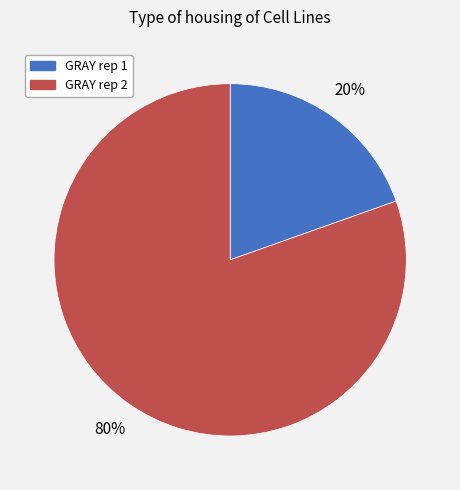

Which category has the smallest portion of the pie?

GRAY rep 1